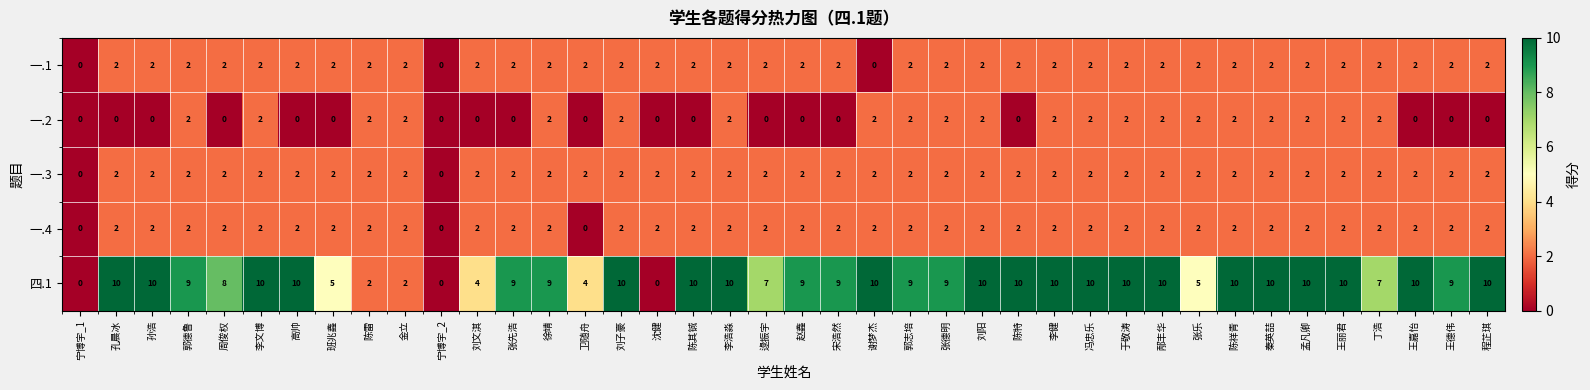

Which series has the largest total across all categories?

四.1